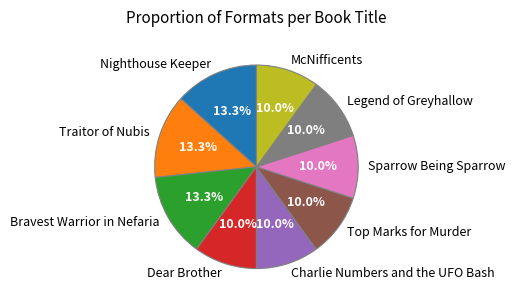

What is the ratio of the value at Traitor of Nubis to the value at Nighthouse Keeper?

1.0